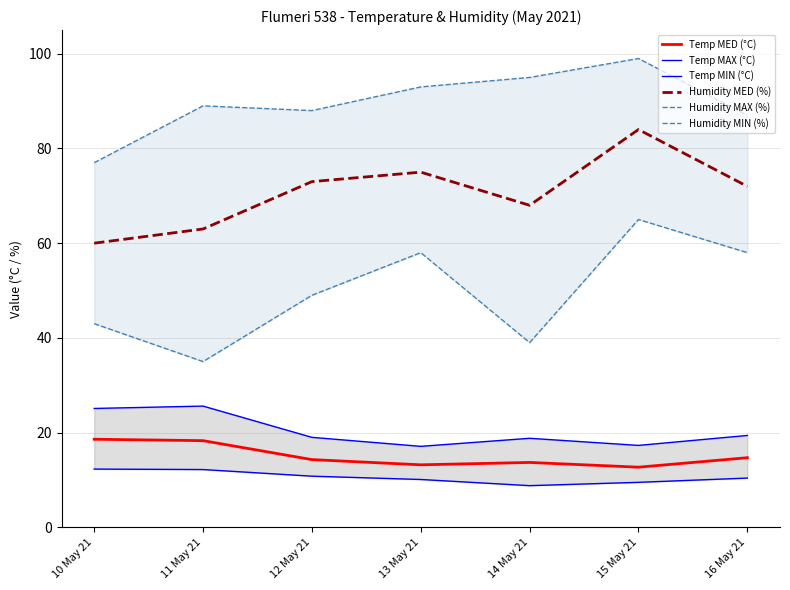

True or false: Temp MED (°C) has a value of 27.5 at 11 May 21.

False